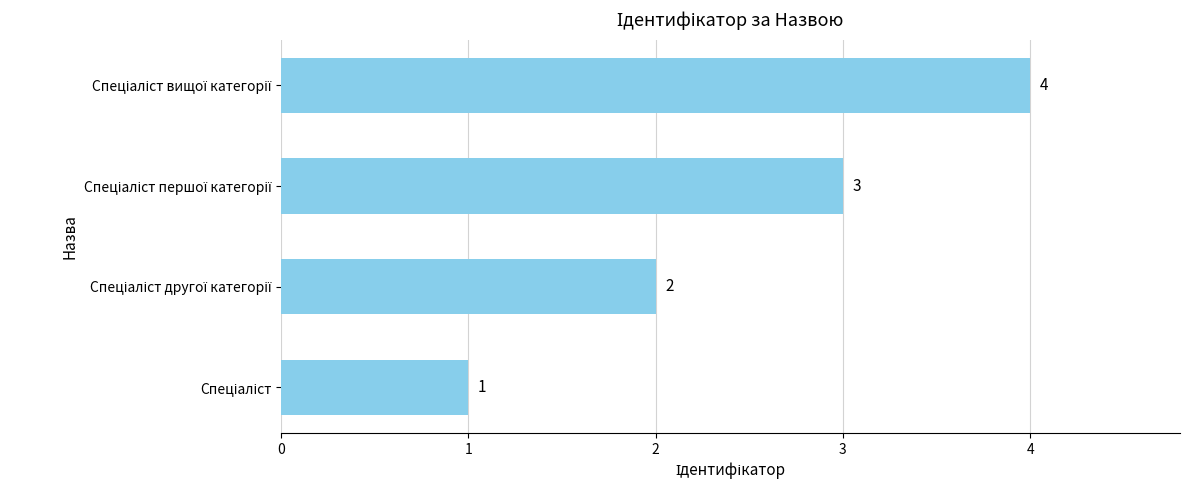

What is the difference between the maximum and minimum values?

3